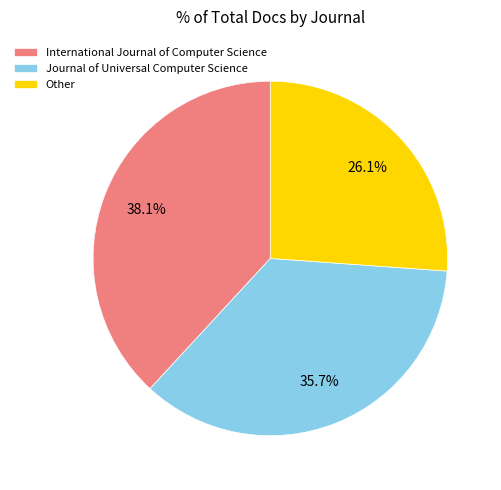

What is the ratio of the value at Other to the value at International Journal of Computer Science?

0.7